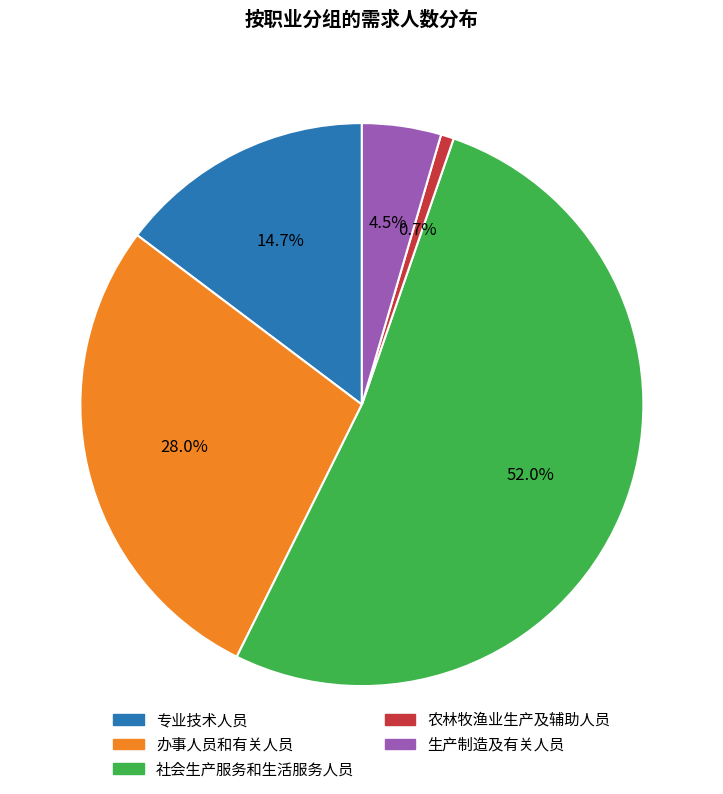

To the nearest percent, what is the combined percentage of 农林牧渔业生产及辅助人员 and 专业技术人员?

15%